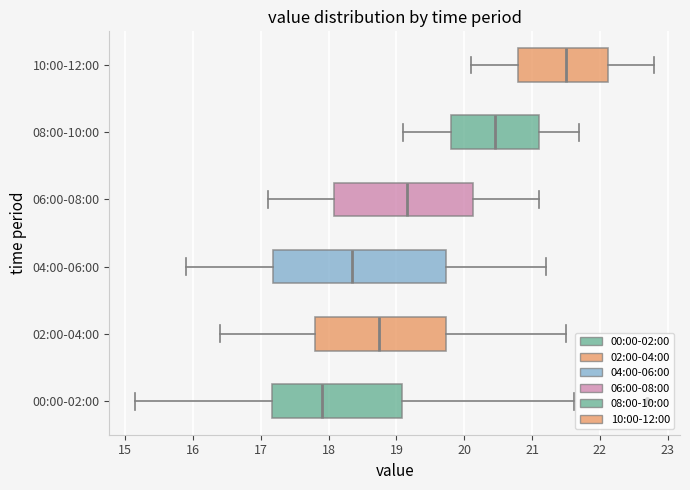

Reading bottom to top, transcribe this box plot: for each box, give where its median line is, the range the box spans, and where its two whiskers end, as read against the x-axis. The values are not printed on the chart, so give them approximately, as read against the axis.

00:00-02:00: median 17.9, box 17.2 to 19.1, whiskers 15.2 to 21.6
02:00-04:00: median 18.8, box 17.8 to 19.7, whiskers 16.4 to 21.5
04:00-06:00: median 18.4, box 17.2 to 19.7, whiskers 15.9 to 21.2
06:00-08:00: median 19.2, box 18.1 to 20.1, whiskers 17.1 to 21.1
08:00-10:00: median 20.5, box 19.8 to 21.1, whiskers 19.1 to 21.7
10:00-12:00: median 21.5, box 20.8 to 22.1, whiskers 20.1 to 22.8